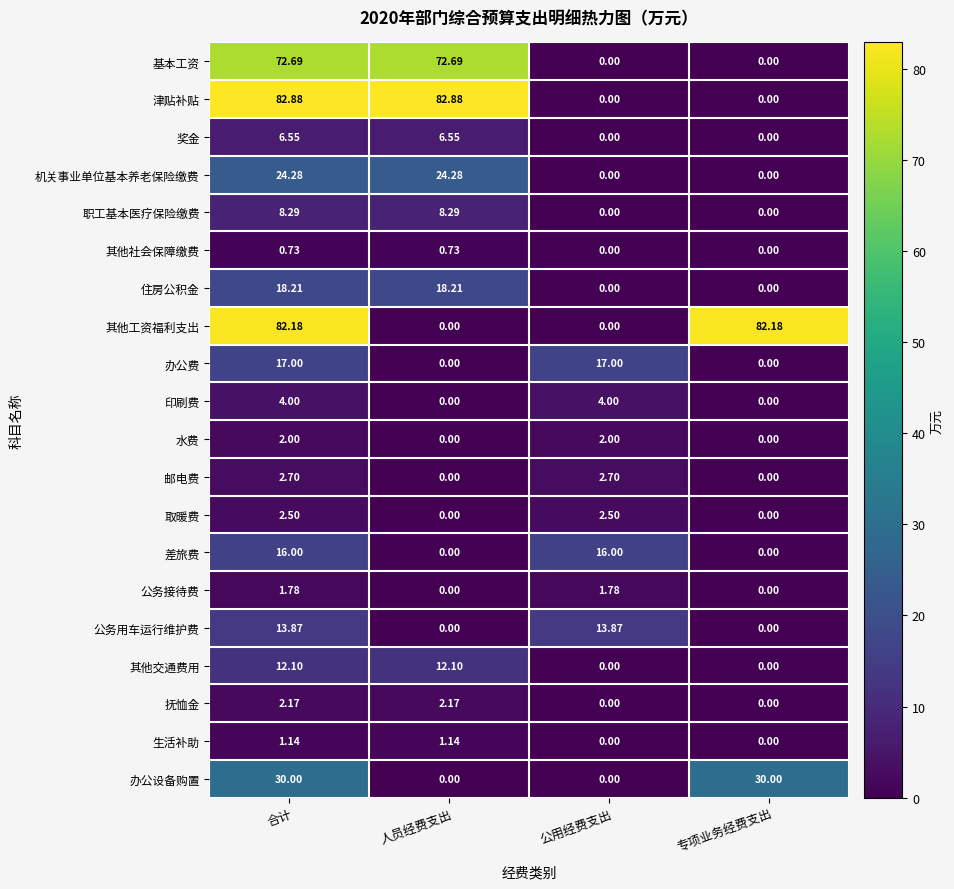

Rank the series at 合计 from lowest to highest value.

其他社会保障缴费, 生活补助, 公务接待费, 水费, 抚恤金, 取暖费, 邮电费, 印刷费, 奖金, 职工基本医疗保险缴费, 其他交通费用, 公务用车运行维护费, 差旅费, 办公费, 住房公积金, 机关事业单位基本养老保险缴费, 办公设备购置, 基本工资, 其他工资福利支出, 津贴补贴